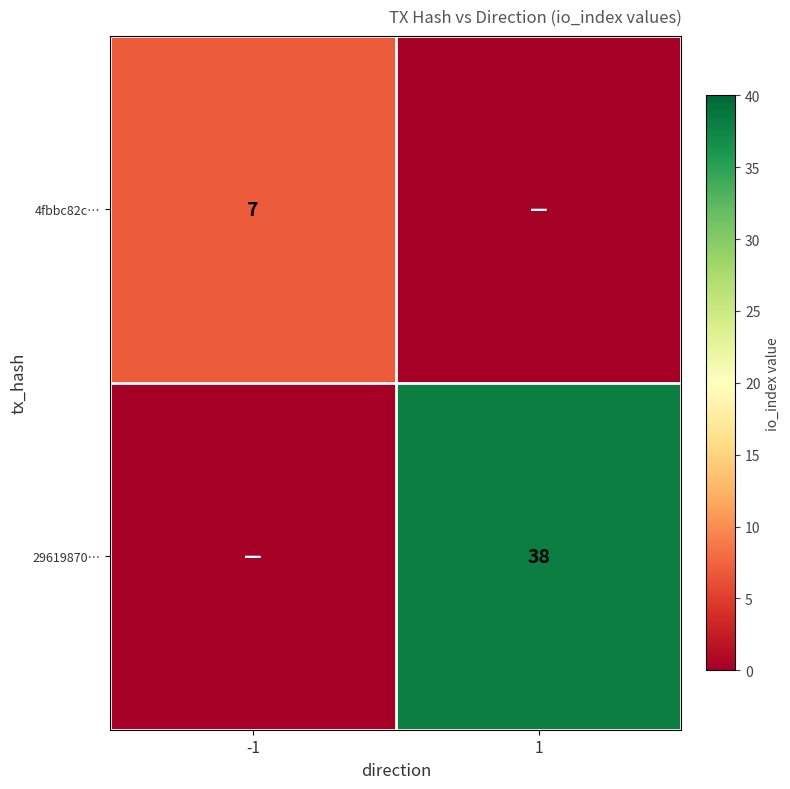

The value of 4fbbc82c… at -1 is 10. True or false?

False